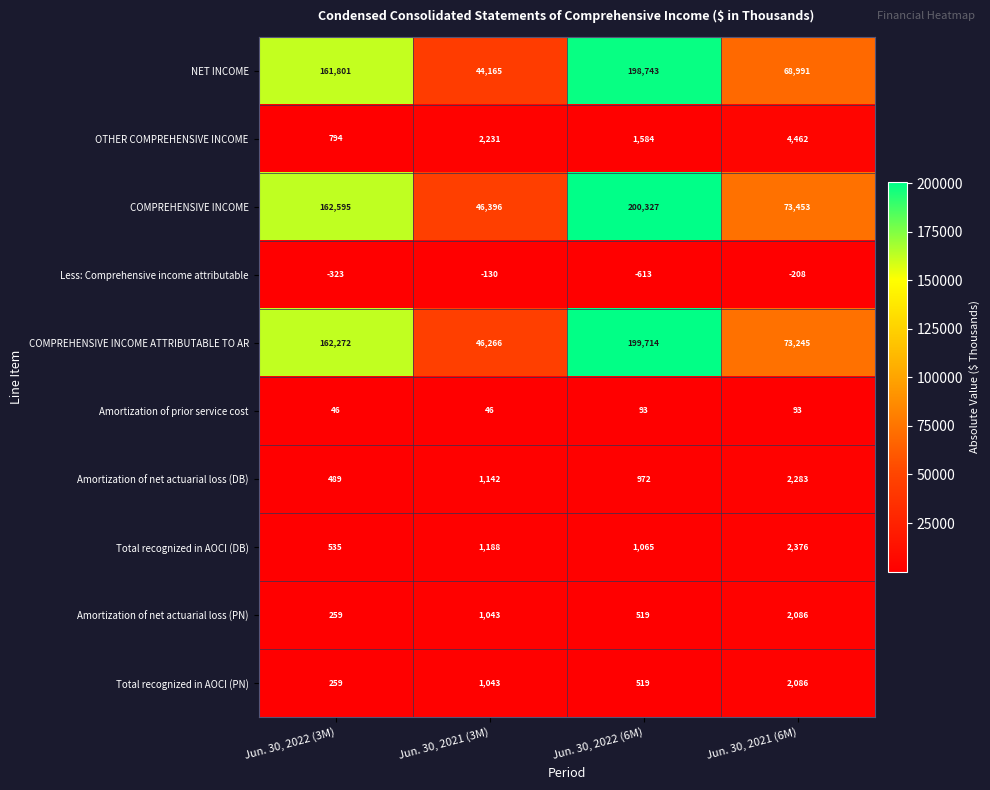

What is the difference between the maximum and minimum values in the COMPREHENSIVE INCOME series?

153931